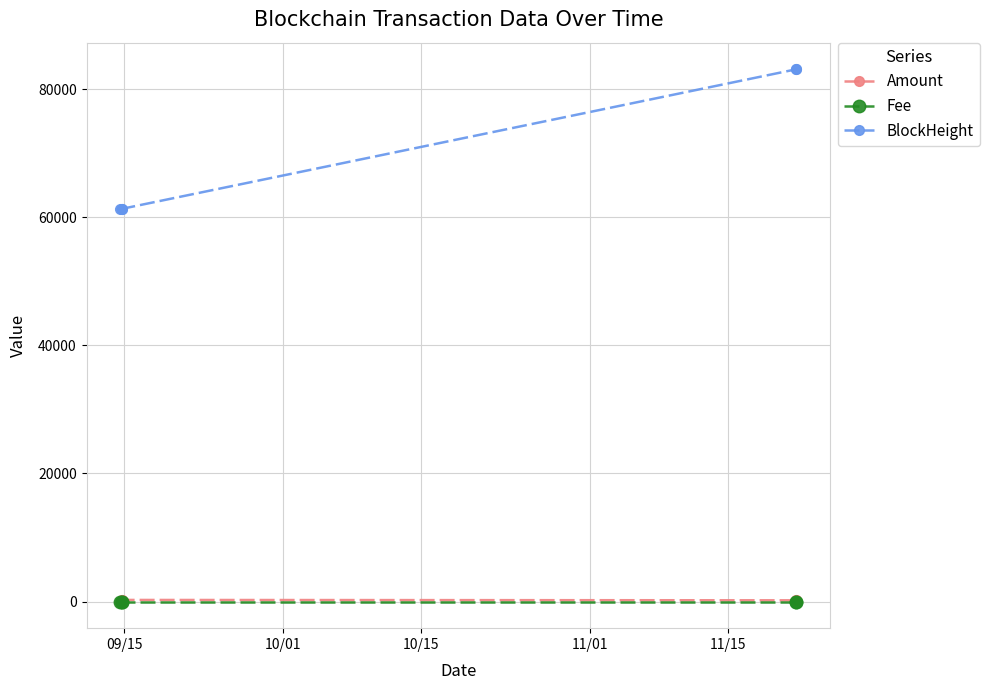

Which series has the largest total across all categories?

BlockHeight